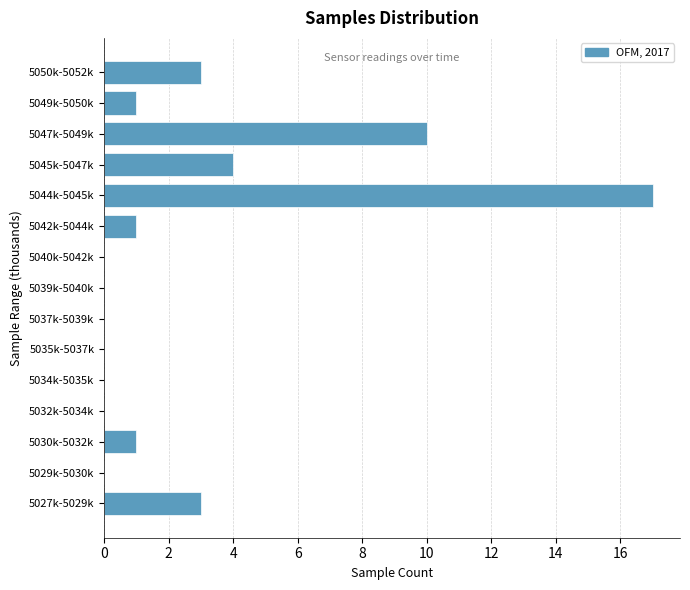

Reading bottom to top, list all the values displayed in this chart.

5027k-5029k=3	5029k-5030k=0	5030k-5032k=1	5032k-5034k=0	5034k-5035k=0	5035k-5037k=0	5037k-5039k=0	5039k-5040k=0	5040k-5042k=0	5042k-5044k=1	5044k-5045k=17	5045k-5047k=4	5047k-5049k=10	5049k-5050k=1	5050k-5052k=3